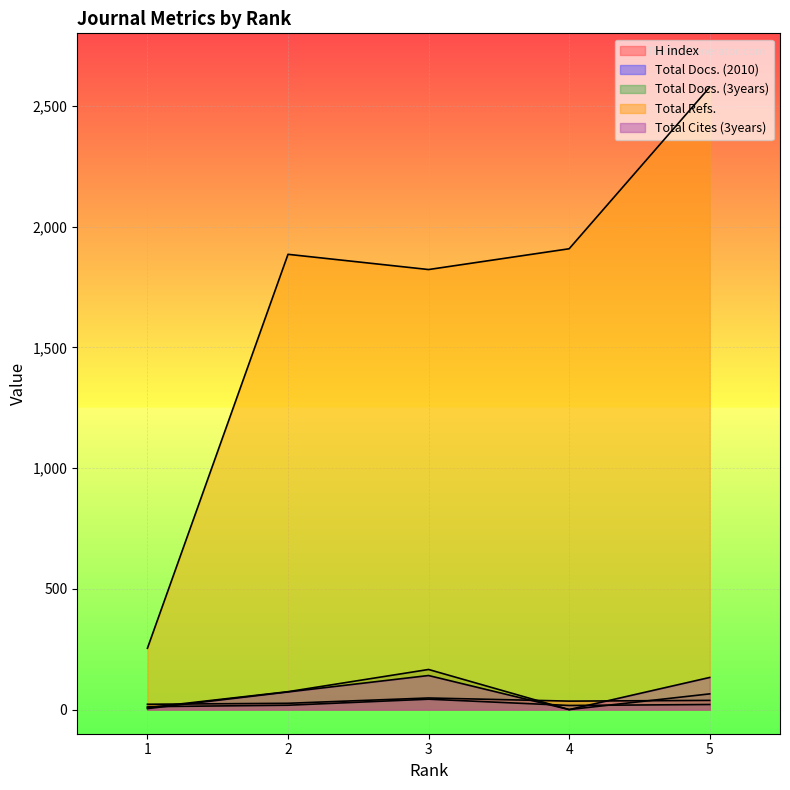

How many values in the Total Refs. series exceed 1885?

2